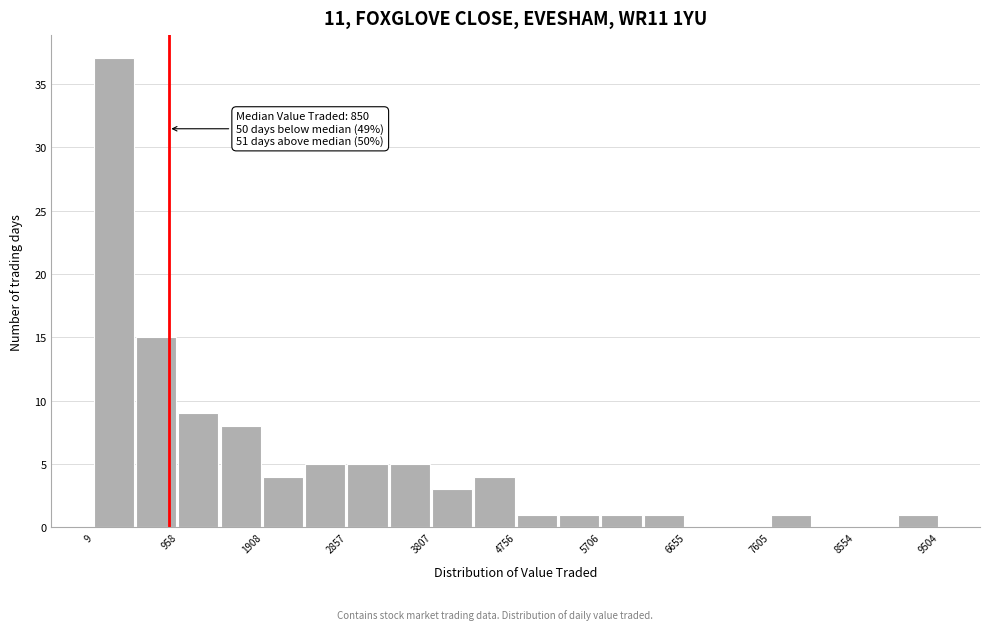

Which range on the x-axis has the tallest bar?

0 to 500